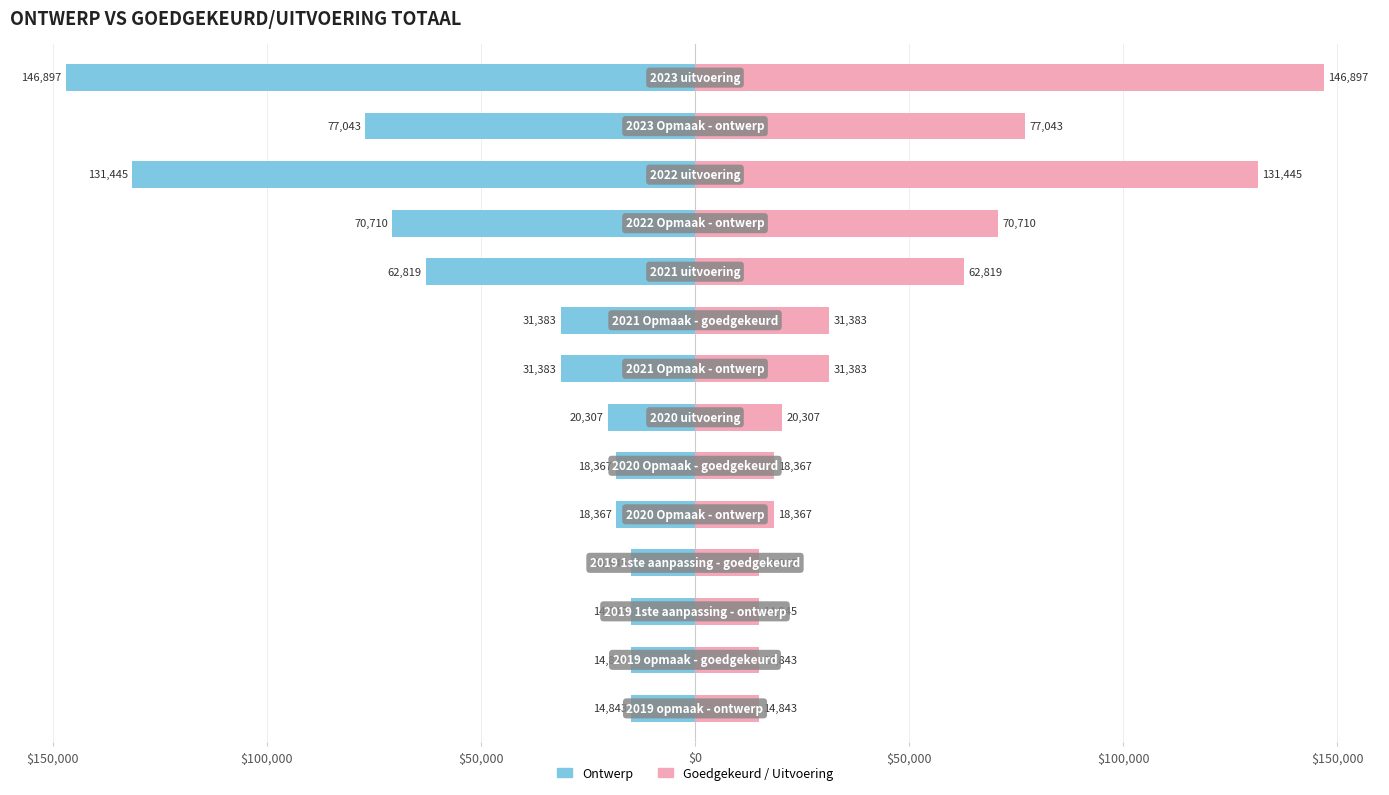

Rank the series by their maximum value, from lowest to highest.

Ontwerp, Goedgekeurd / Uitvoering